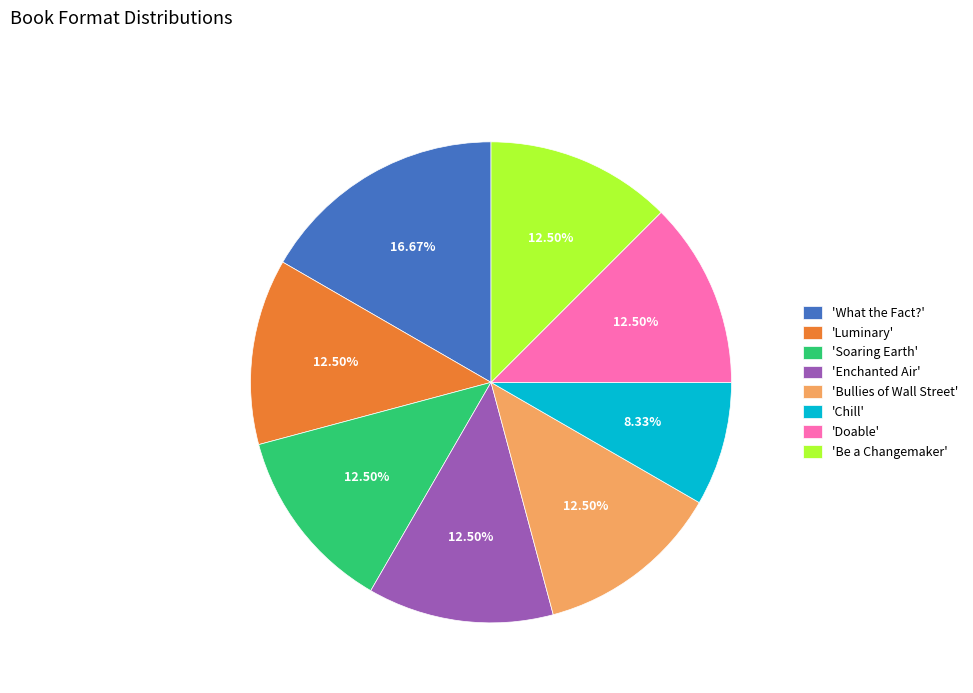

Which category has the smallest portion of the pie?

'Chill'